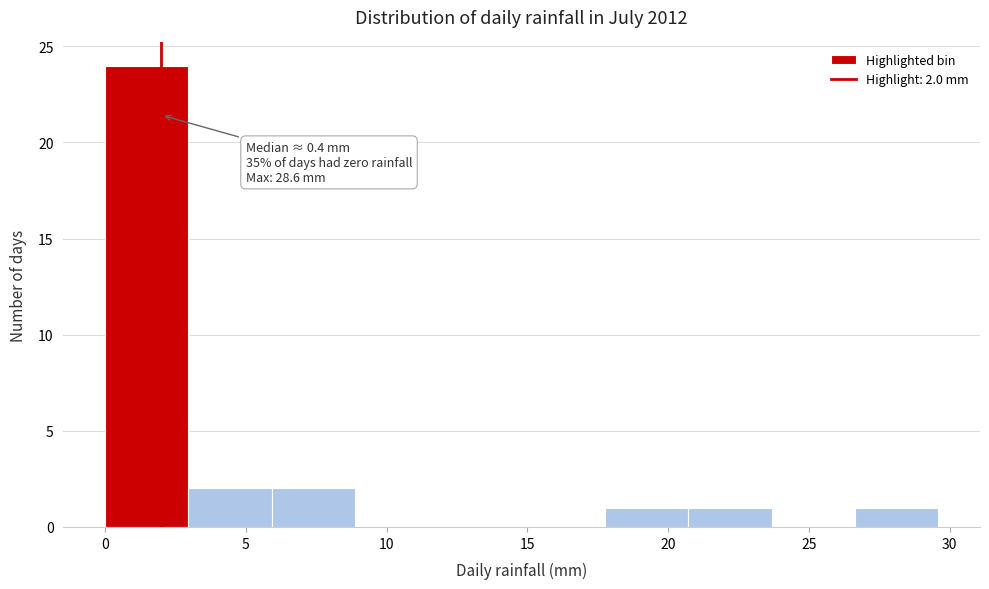

Which range on the x-axis has the tallest bar?

0.0 to 3.0